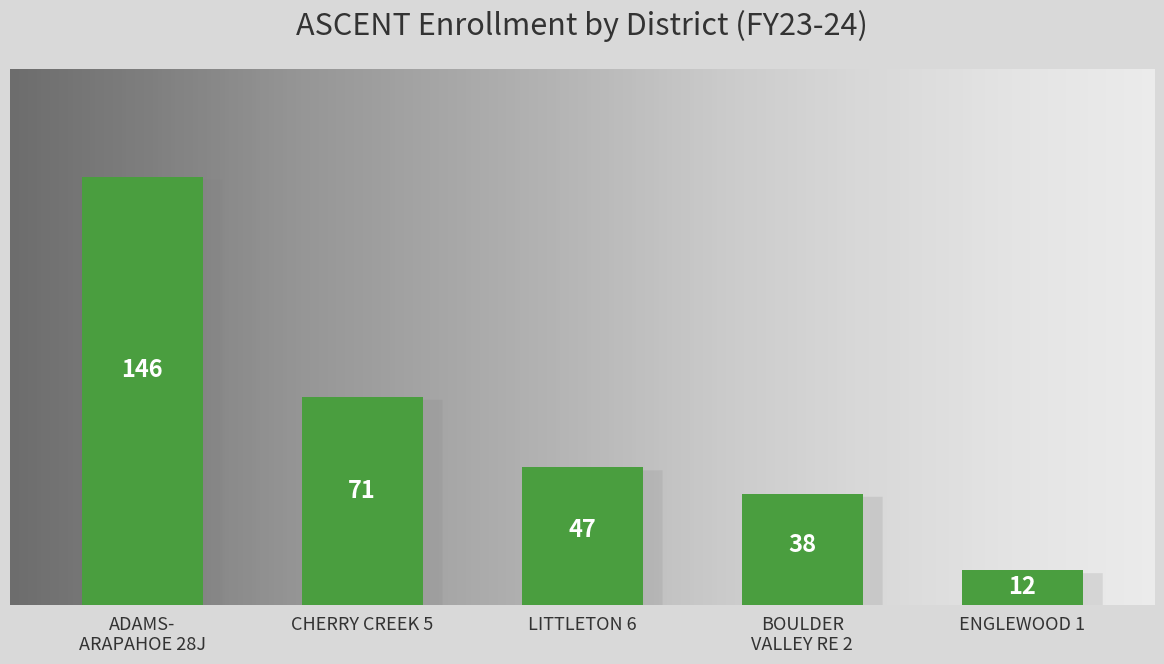

List the labels in order of value, smallest first.

ENGLEWOOD 1, BOULDER
VALLEY RE 2, LITTLETON 6, CHERRY CREEK 5, ADAMS-
ARAPAHOE 28J